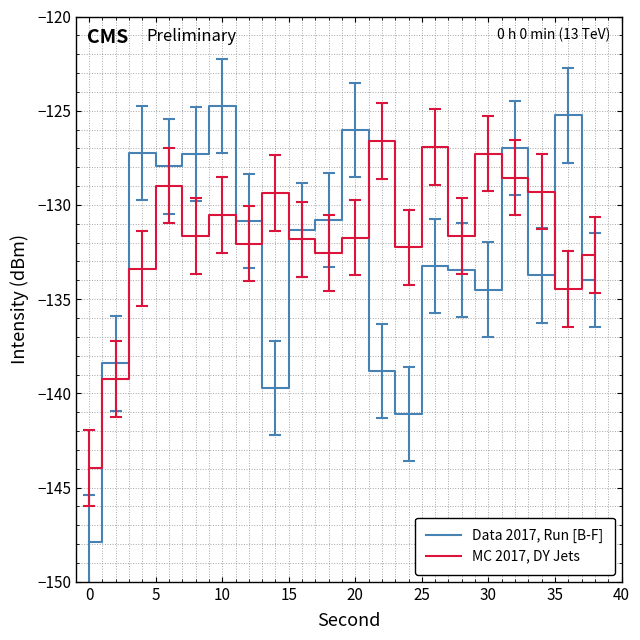

Which series ends up on top after the final intersection of MC 2017, DY Jets and Data 2017, Run [B-F]?

MC 2017, DY Jets